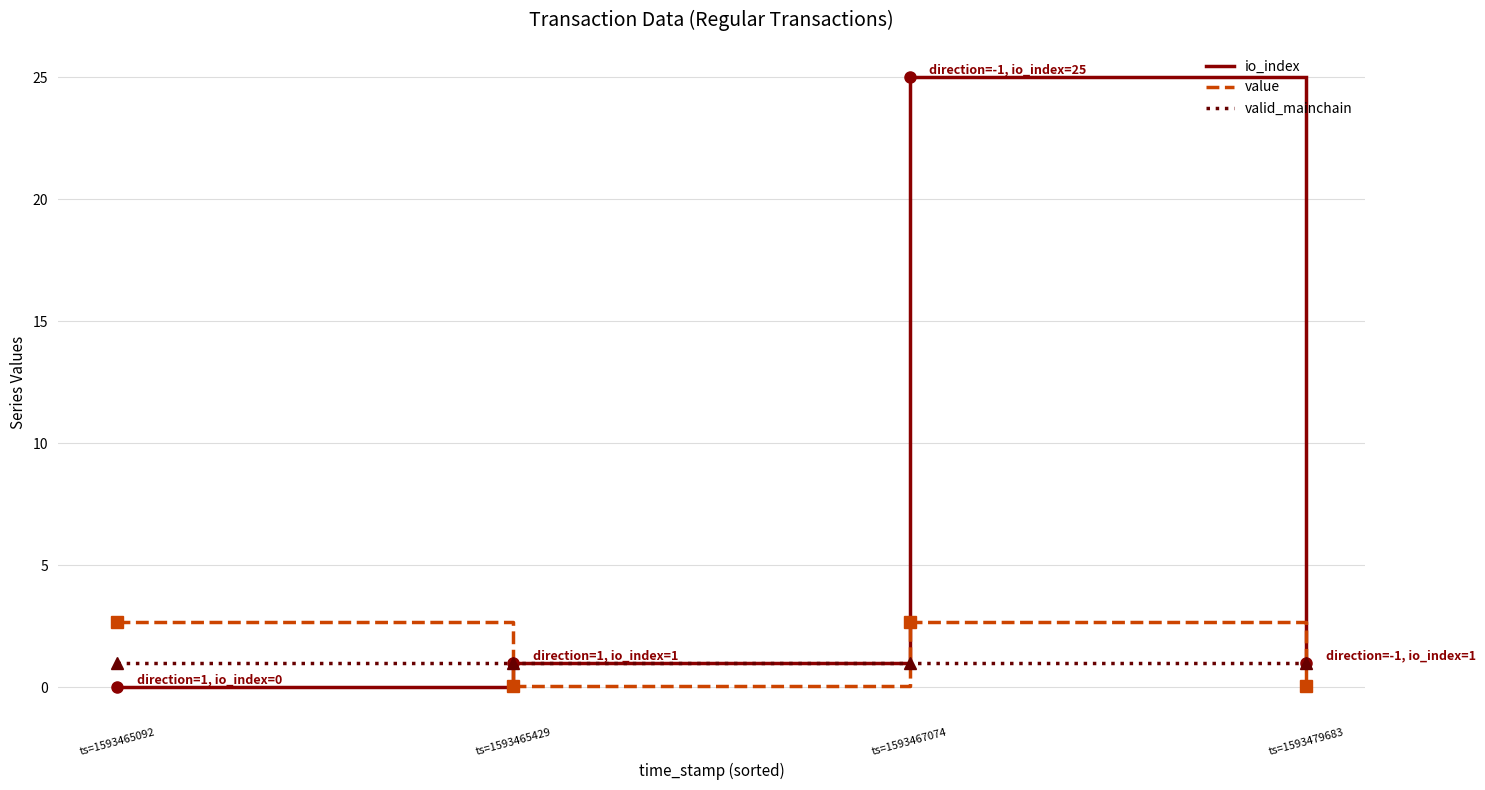

What is the lowest value of the valid_mainchain series?

1.0